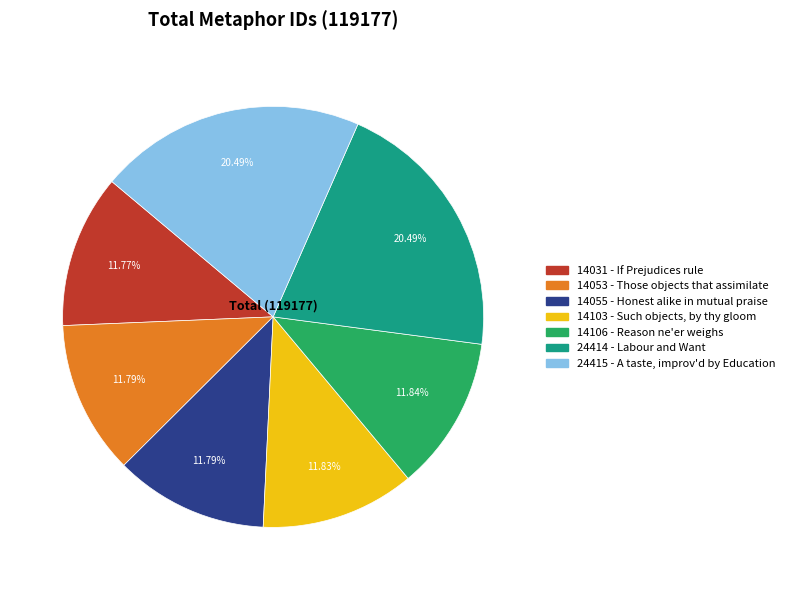

Between 24414 - Labour and Want and 14031 - If Prejudices rule, which is larger?

24414 - Labour and Want